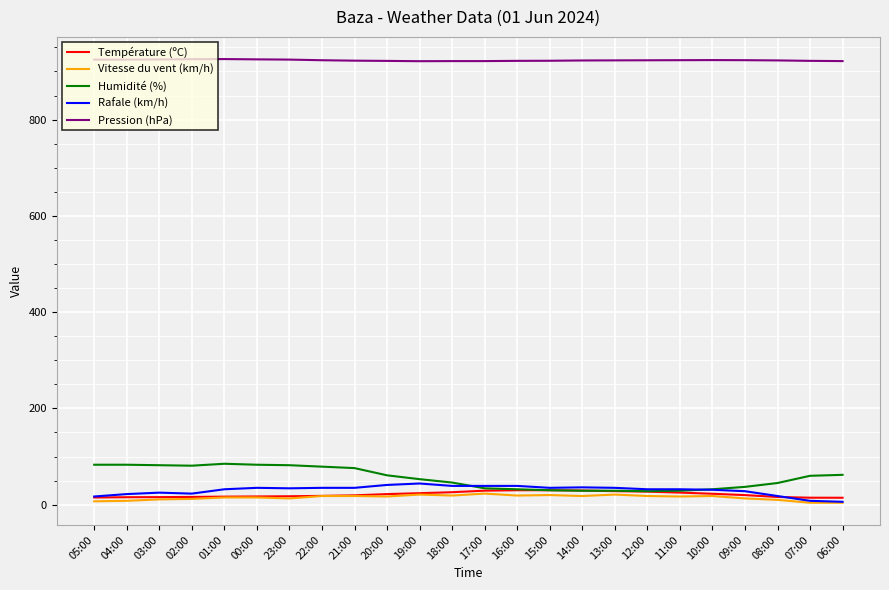

Which series has the widest spread of values?

Humidité (%)